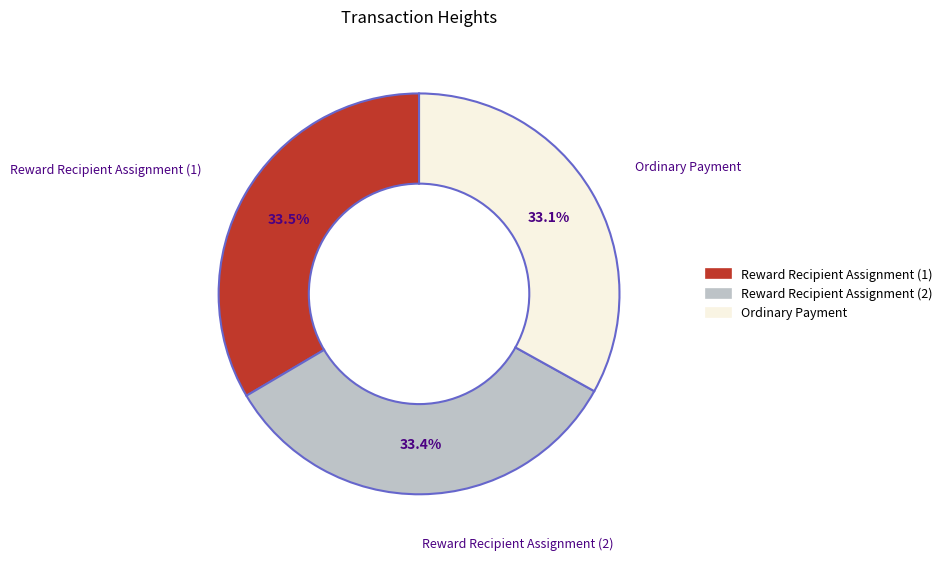

What is the ratio of the value at Reward Recipient Assignment (1) to the value at Ordinary Payment?

1.0